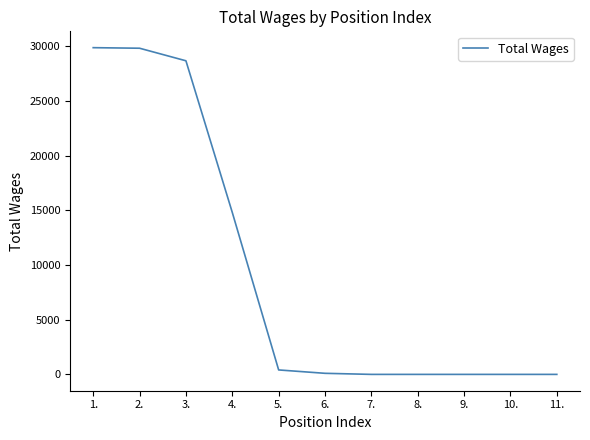

What is the difference between the maximum and minimum values?

29884